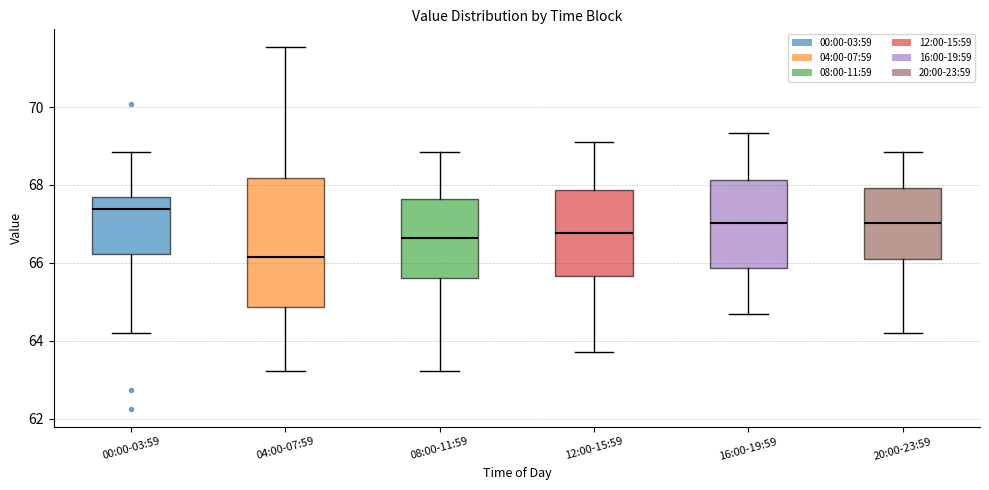

Where is the upper edge of the box for 20:00-23:59 on the y-axis? The values are not printed on the chart, so give them approximately, as read against the axis.

68.0